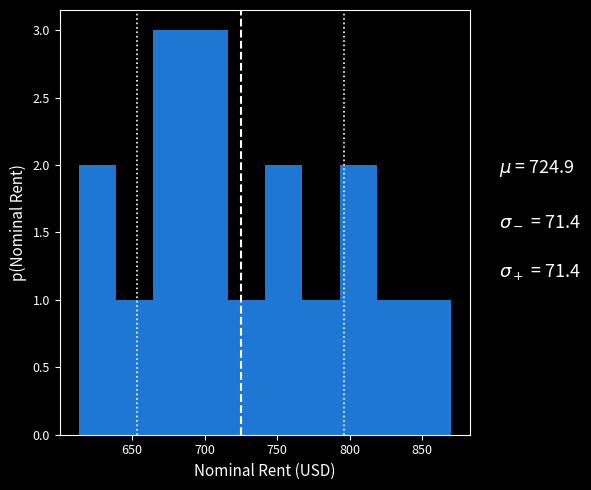

What is the height of the bar covering 615 to 640 on the x-axis? Neither the bar edges nor the heights are printed on the chart, so give them approximately, as read against the axes.

2